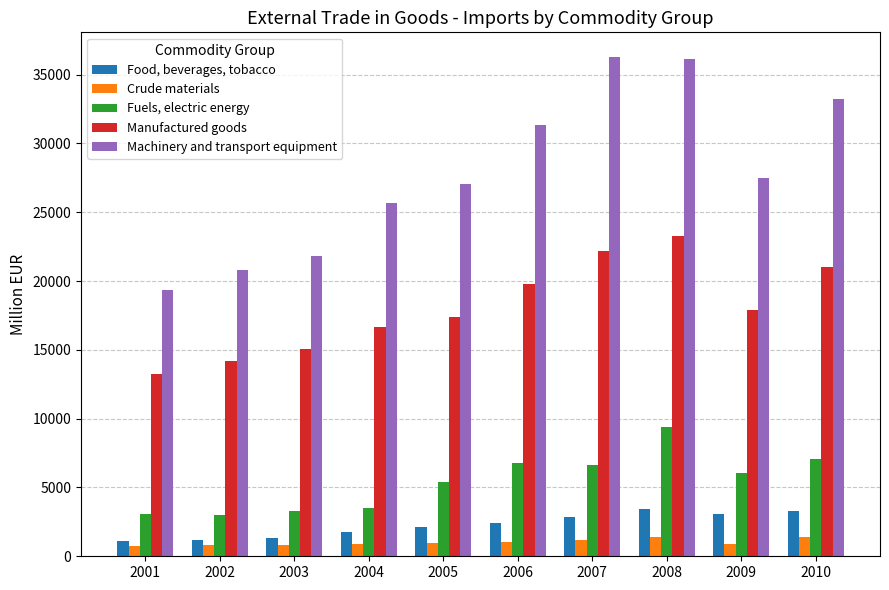

Is the value of Manufactured goods at 2004 greater than the value of Food, beverages, tobacco at 2002?

Yes